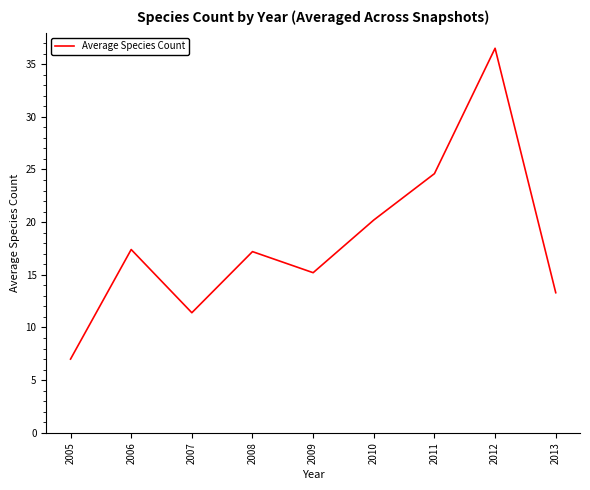

How many lines are shown in the chart?

1